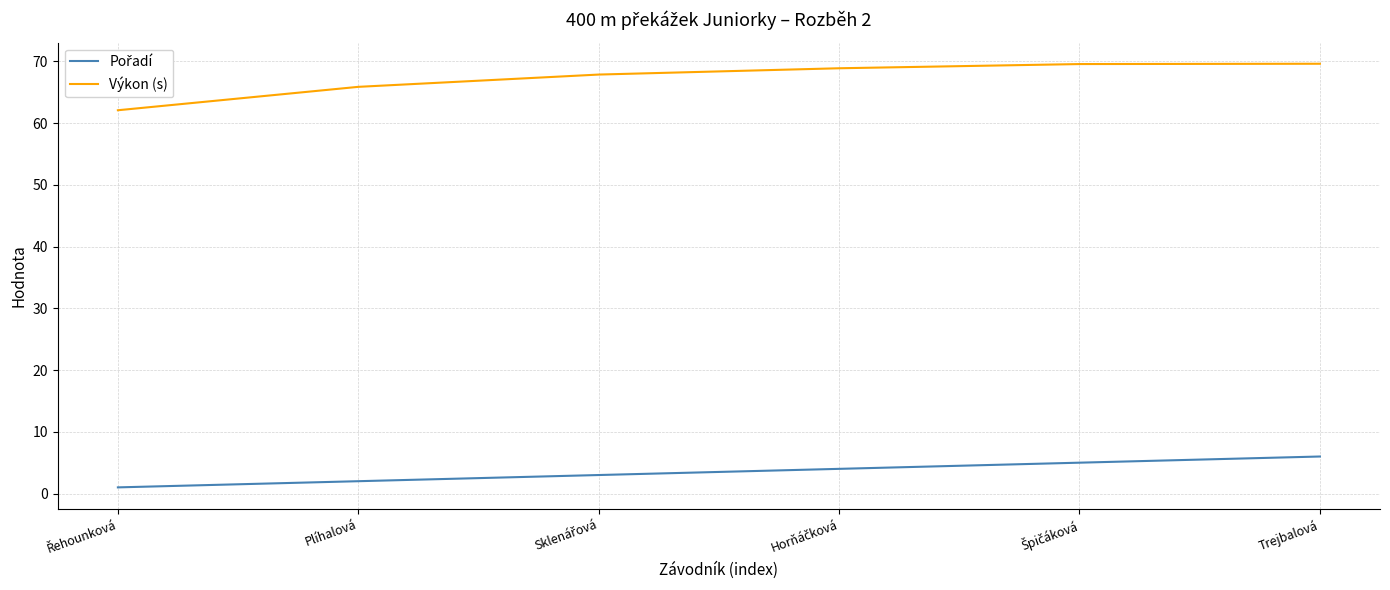

Where is Výkon (s) nearest to the value 65?

Plíhalová